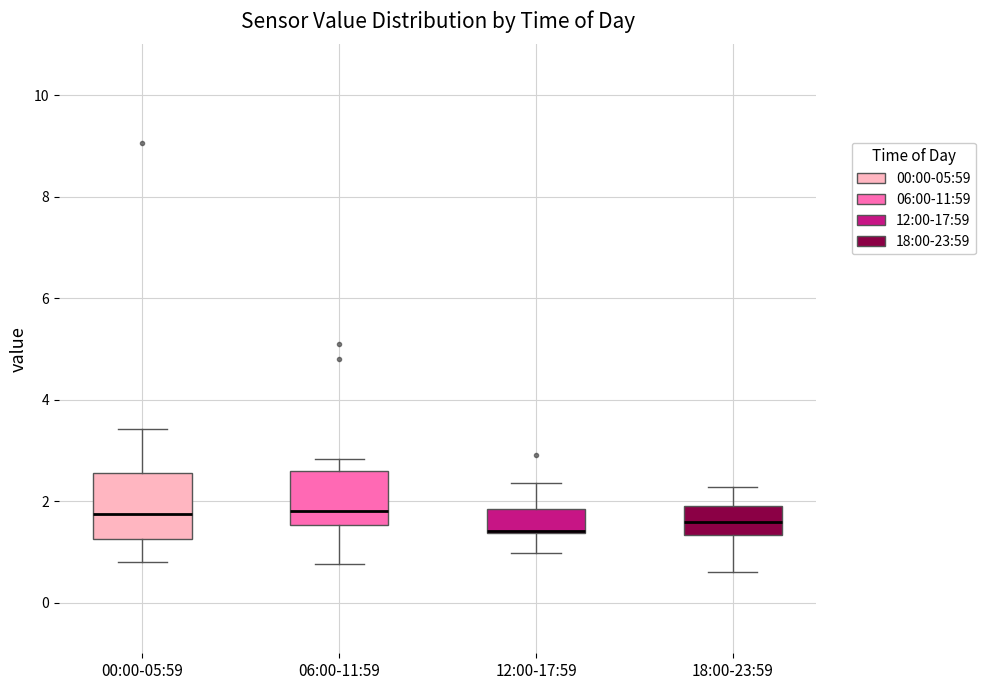

Where is the upper edge of the box for 18:00-23:59 on the y-axis? The values are not printed on the chart, so give them approximately, as read against the axis.

2.0